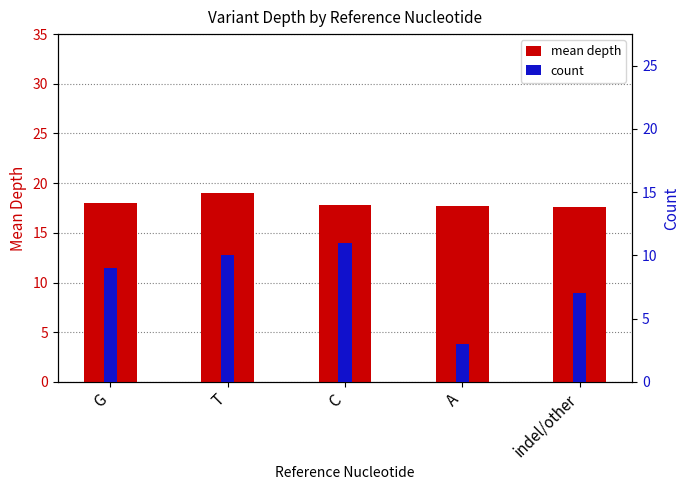

At which category is the sum across all series the highest?

T